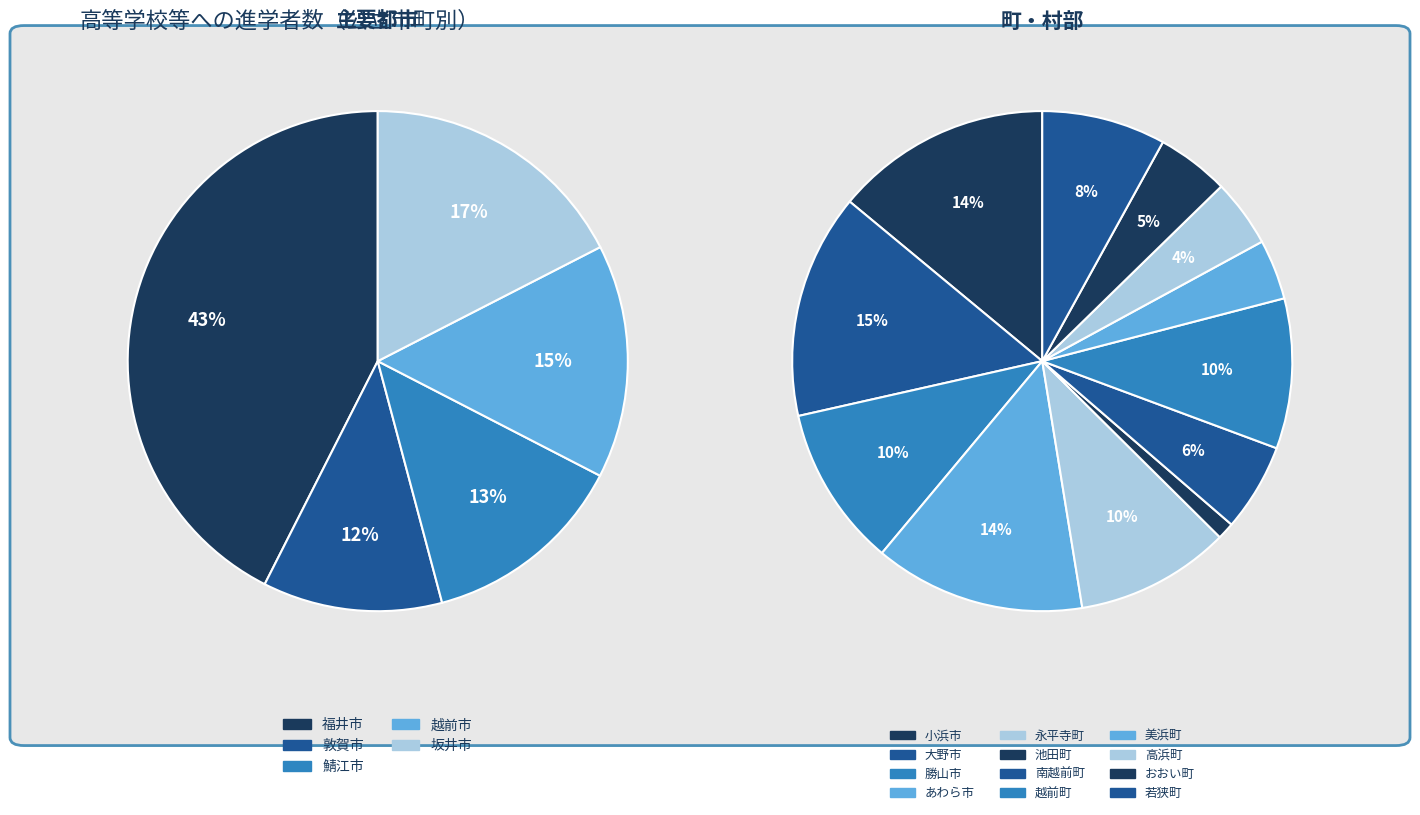

What is the smallest slice in the pie chart?

池田町